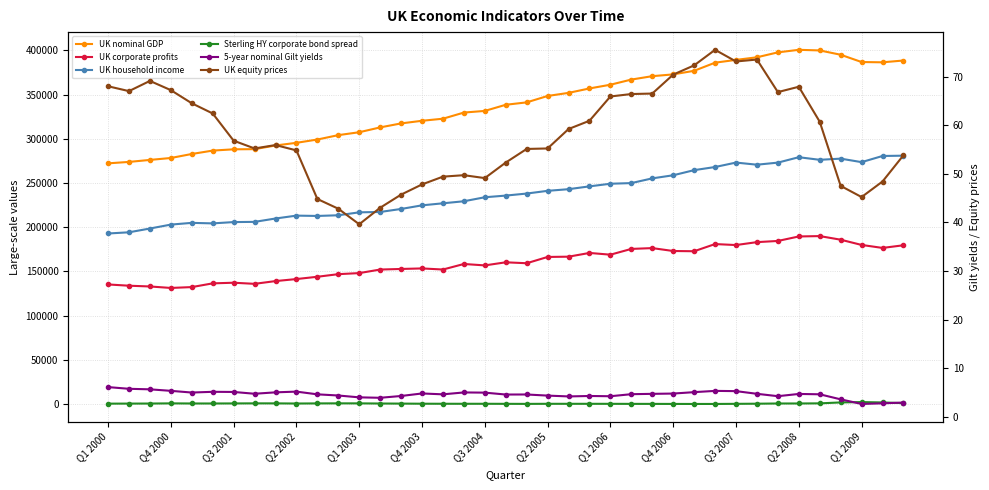

How many lines are shown in the chart?

6